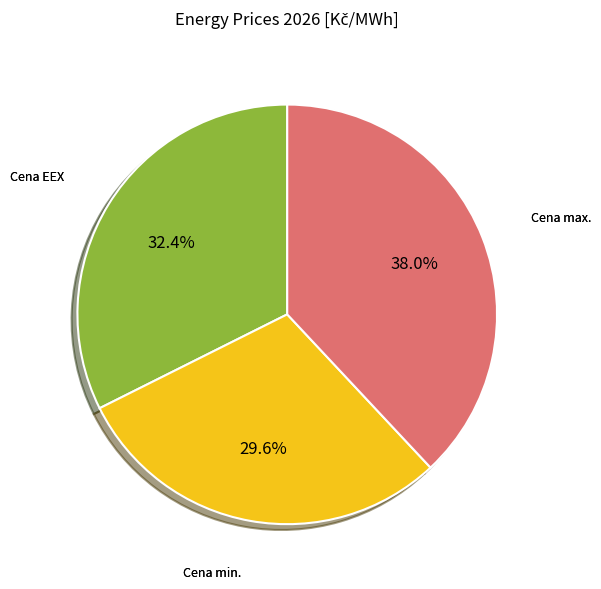

Is there any slice that represents more than half of the pie?

No